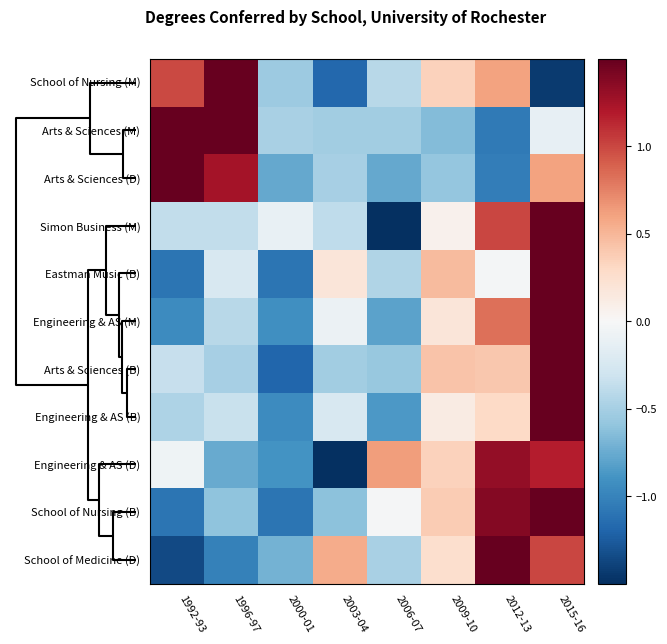

What is the maximum value shown in the chart?

2.4